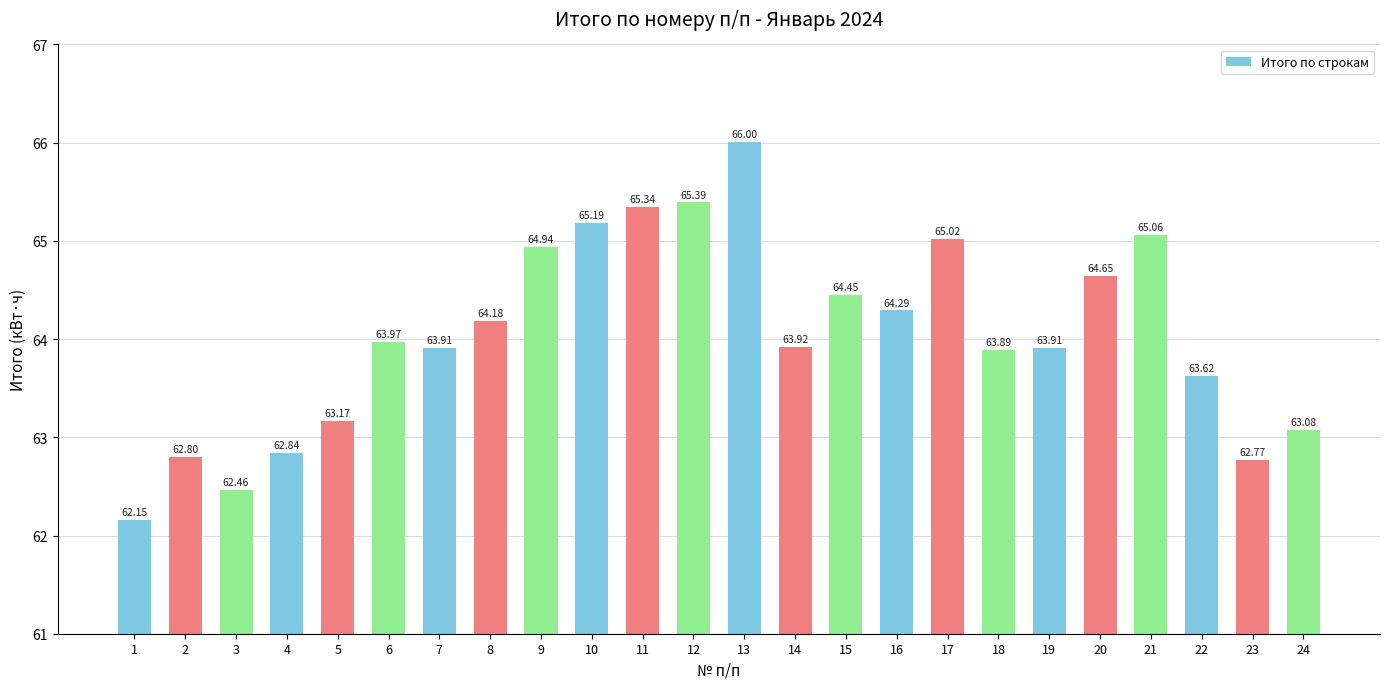

The value at 17 is 65.0. True or false?

True